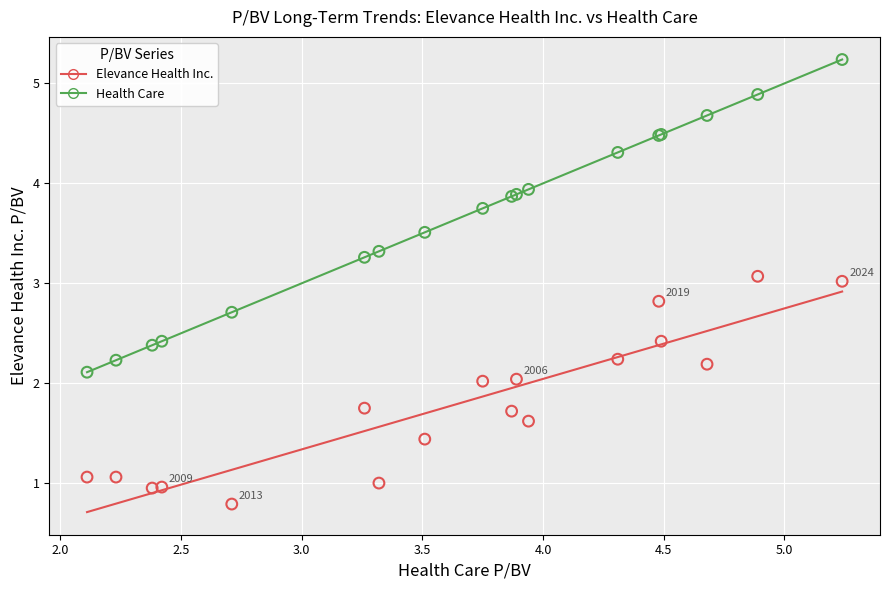

Which series contains the lowest Y value?

Elevance Health Inc.